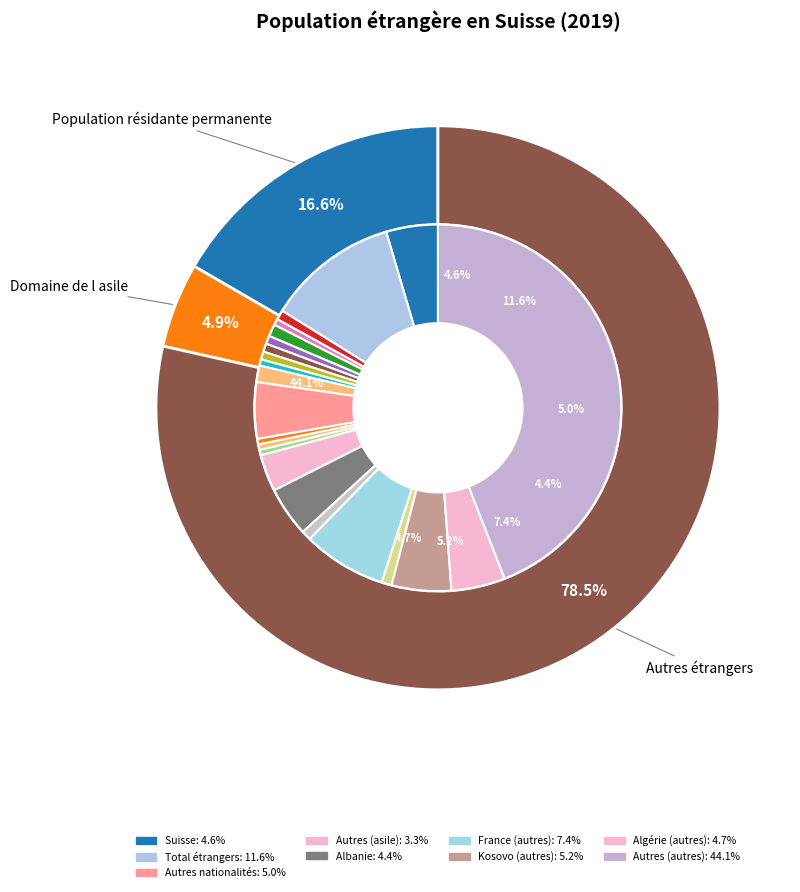

Which slice is the smallest?

Domaine de l asile